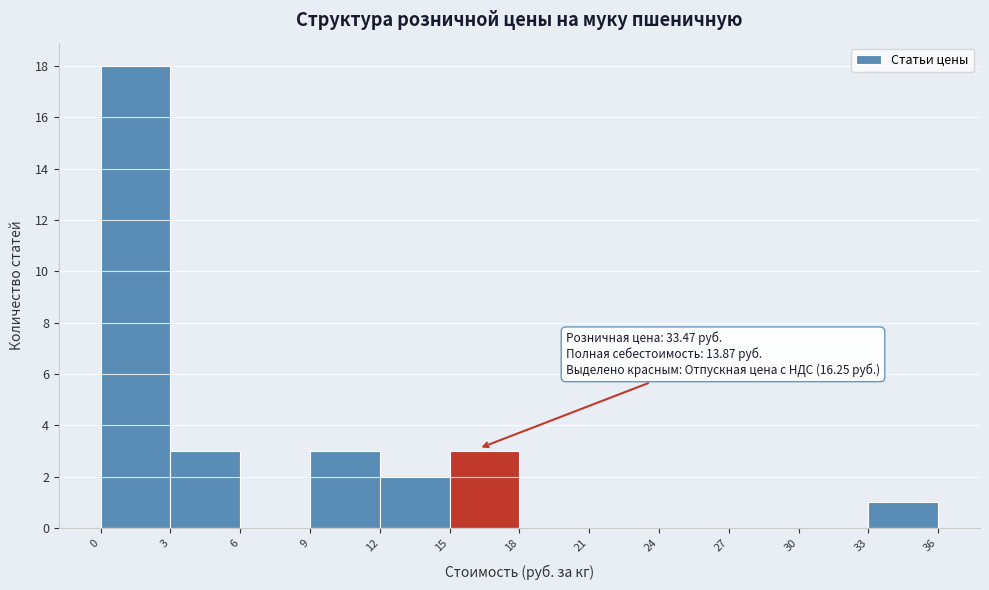

Over which range of the x-axis is the bar tallest?

0 to 3